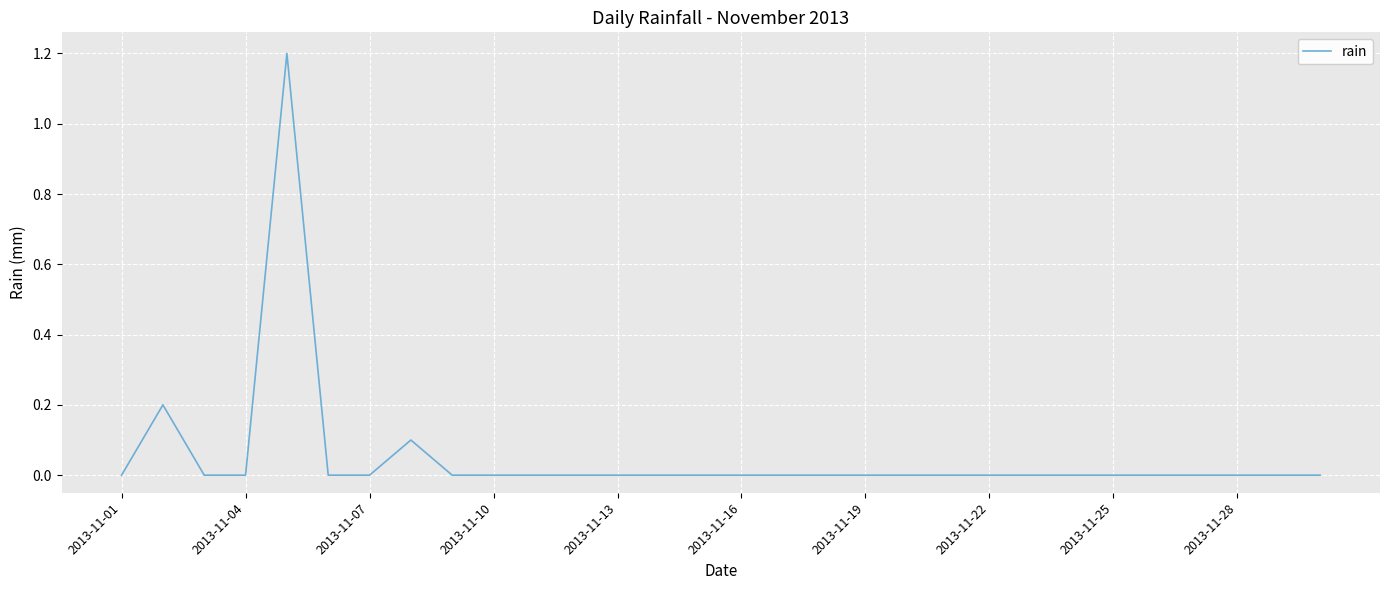

Reading left to right, what are all the values shown in this chart?

0.0	0.2	0.0	0.0	1.2	0.0	0.0	0.1	0.0	0.0	0.0	0.0	0.0	0.0	0.0	0.0	0.0	0.0	0.0	0.0	0.0	0.0	0.0	0.0	0.0	0.0	0.0	0.0	0.0	0.0